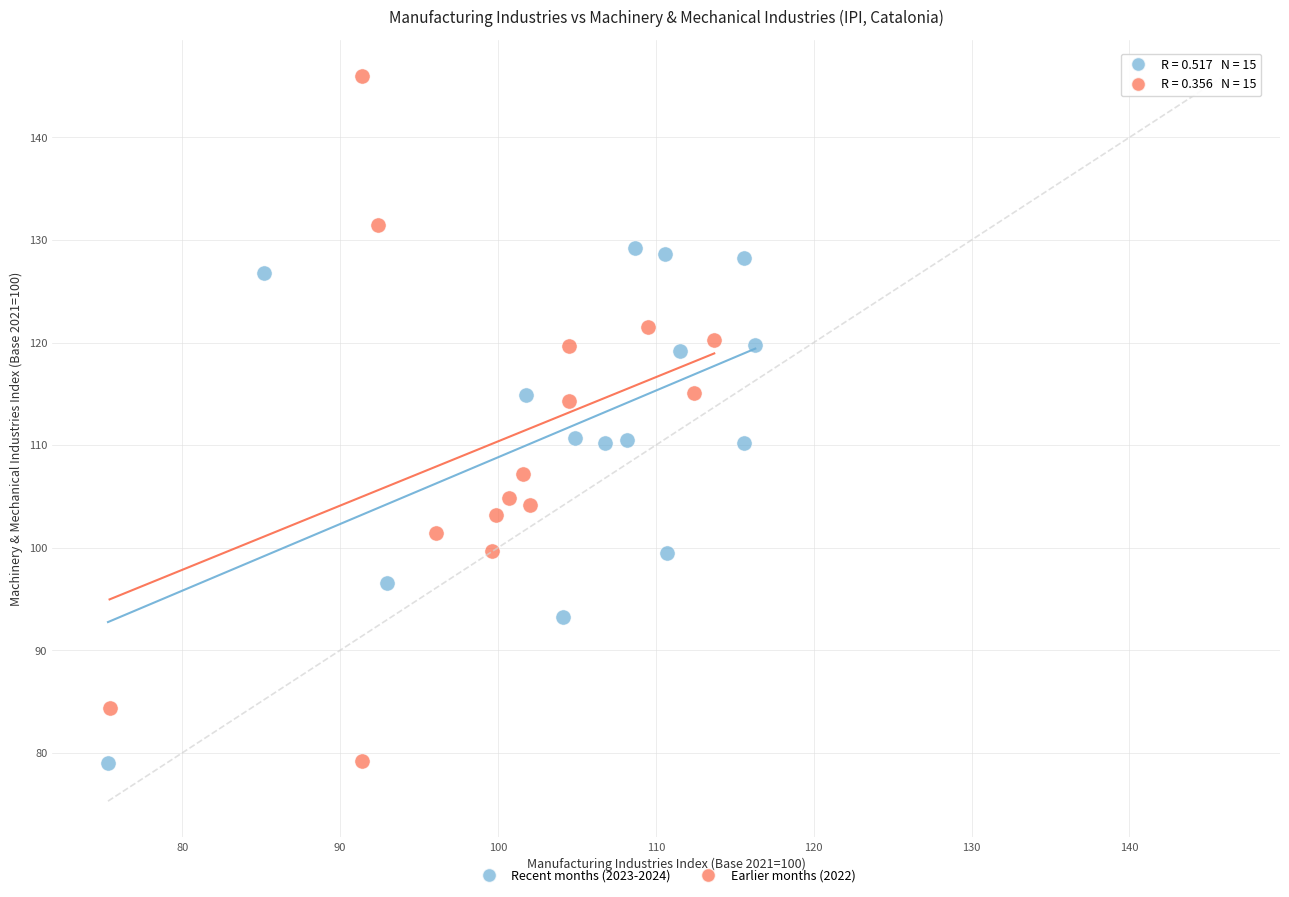

Which series has the largest Y range (max minus min)?

Earlier months (2022)